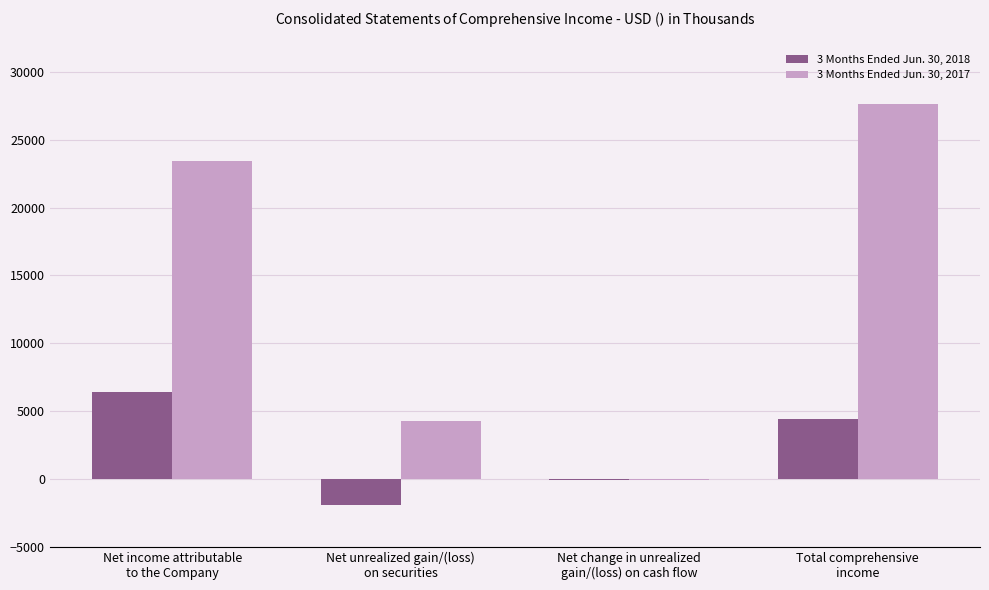

Which series has the largest total across all categories?

3 Months Ended Jun. 30, 2017